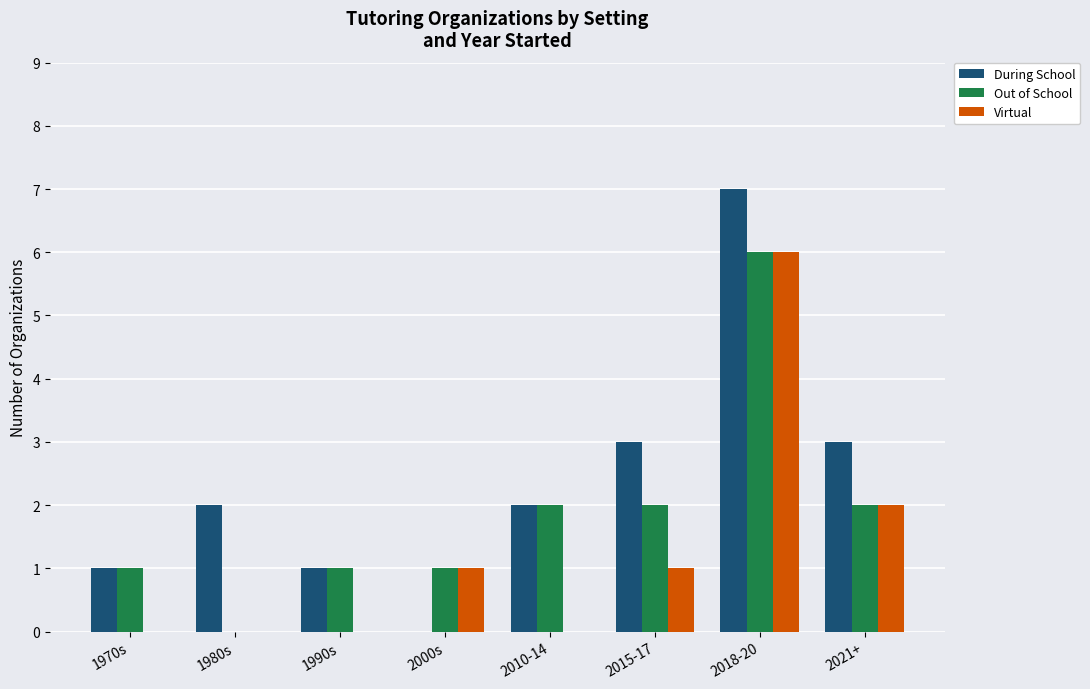

What is the sum of all Out of School values?

15